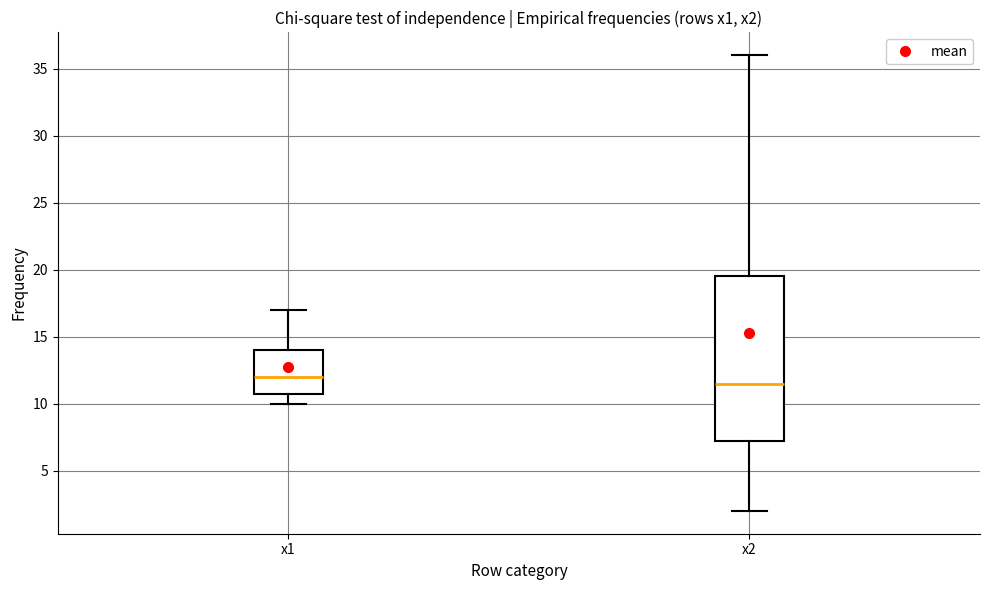

Comparing the boxes themselves (not the whiskers), which one is the tallest?

x2